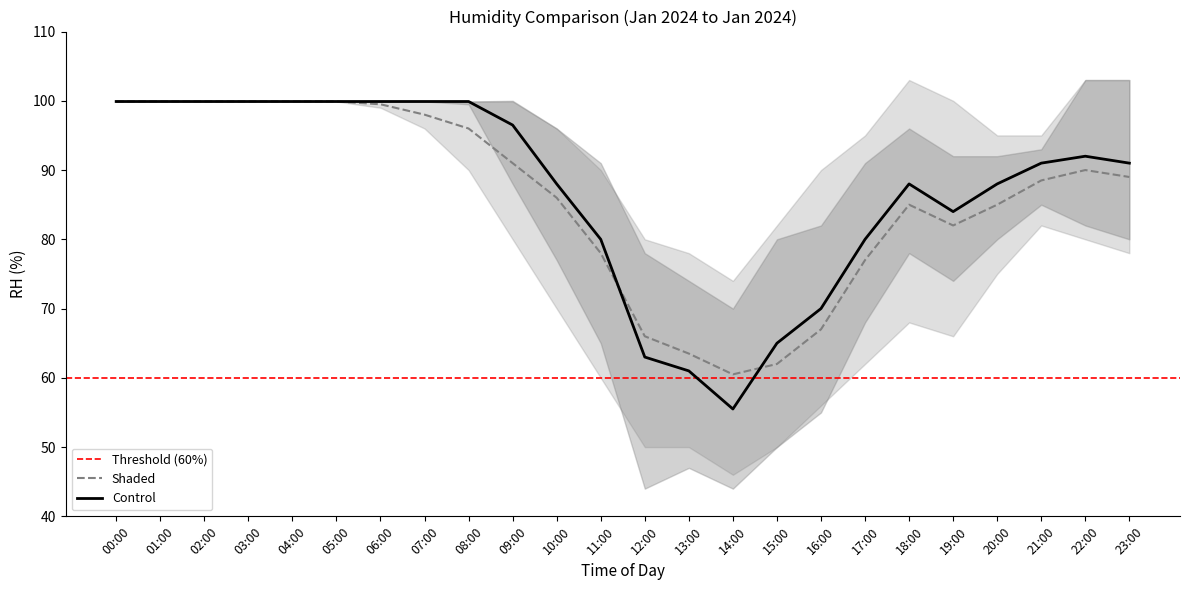

How many data points in Shaded_upper are less than 99?

10